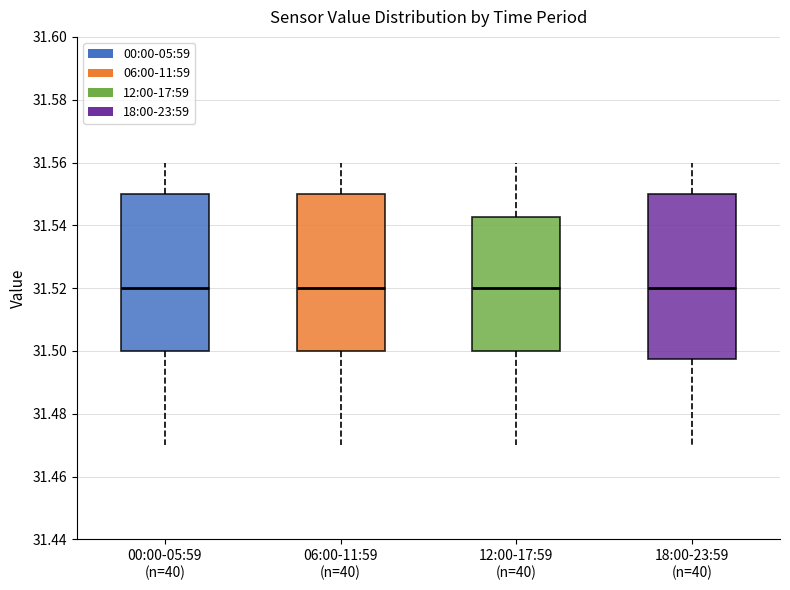

Which box is the tallest, from its lower edge to its upper edge?

18:00-23:59 (n=40)